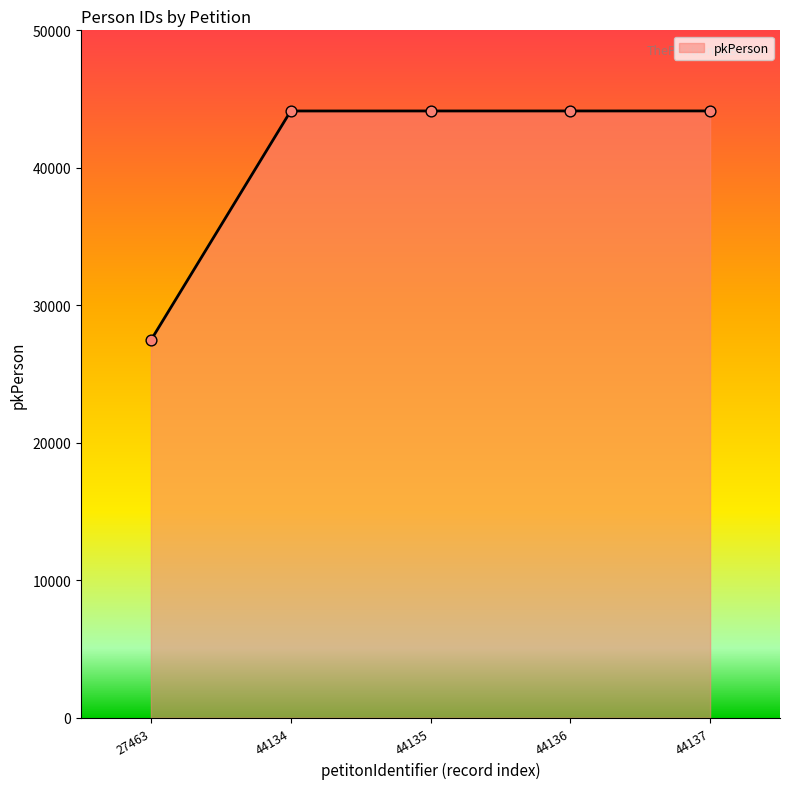

What is the change in value from 27463 to 44134?

+16671